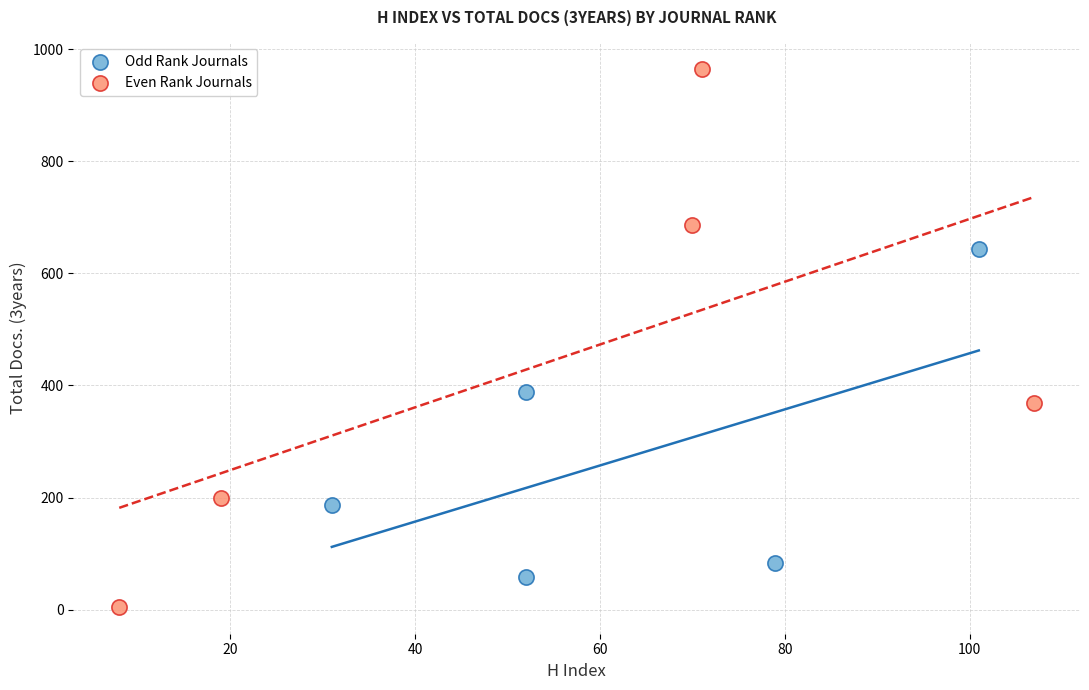

Which series contains the lowest Y value?

Even Rank Journals